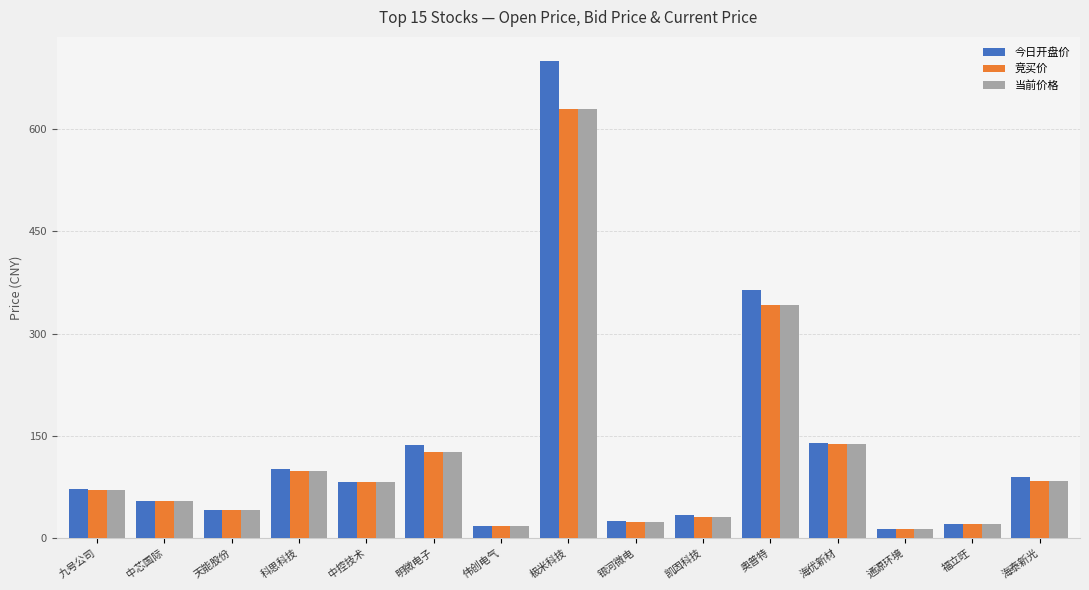

What value does the 竞买价 series have at 天能股份?

41.2